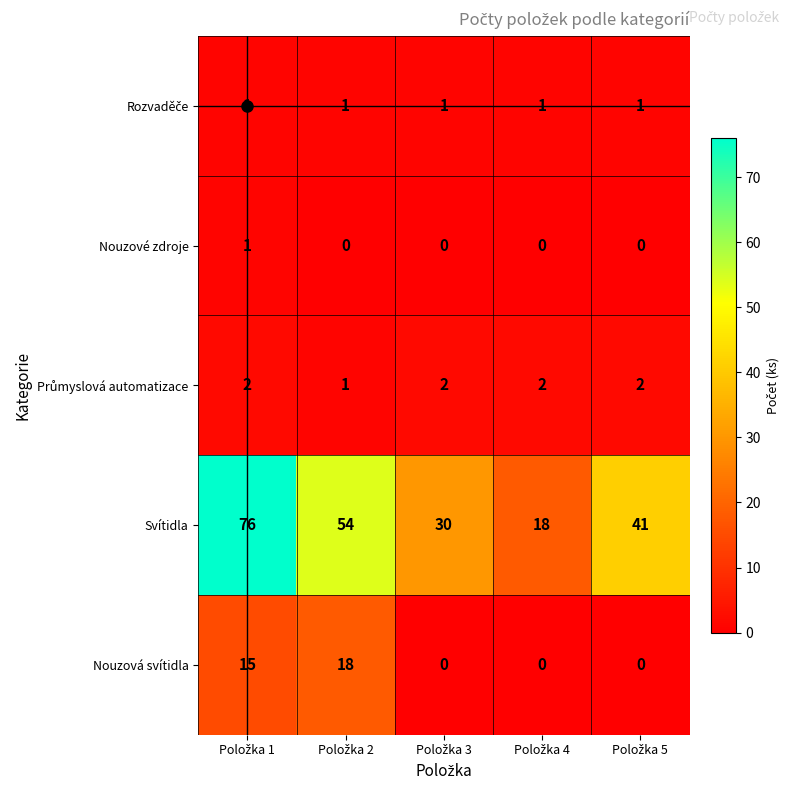

Which series has the largest range (max minus min)?

Svítidla